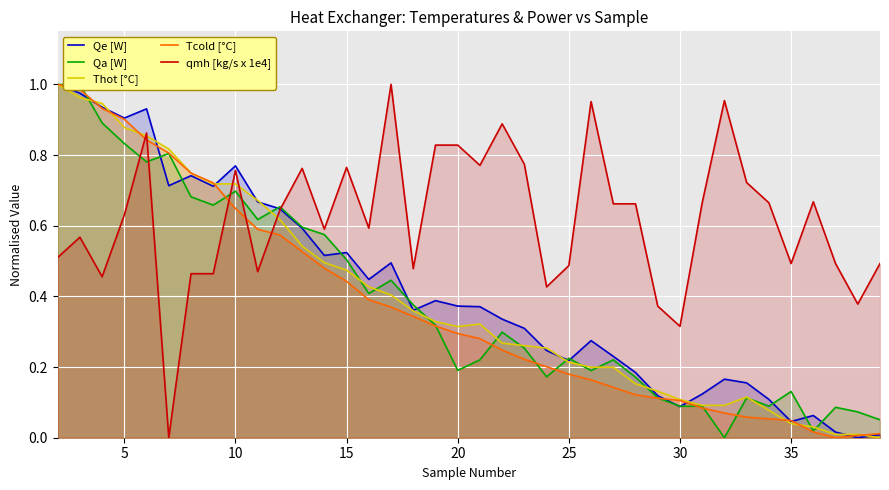

At how many categories does at least one series exceed 0?

38